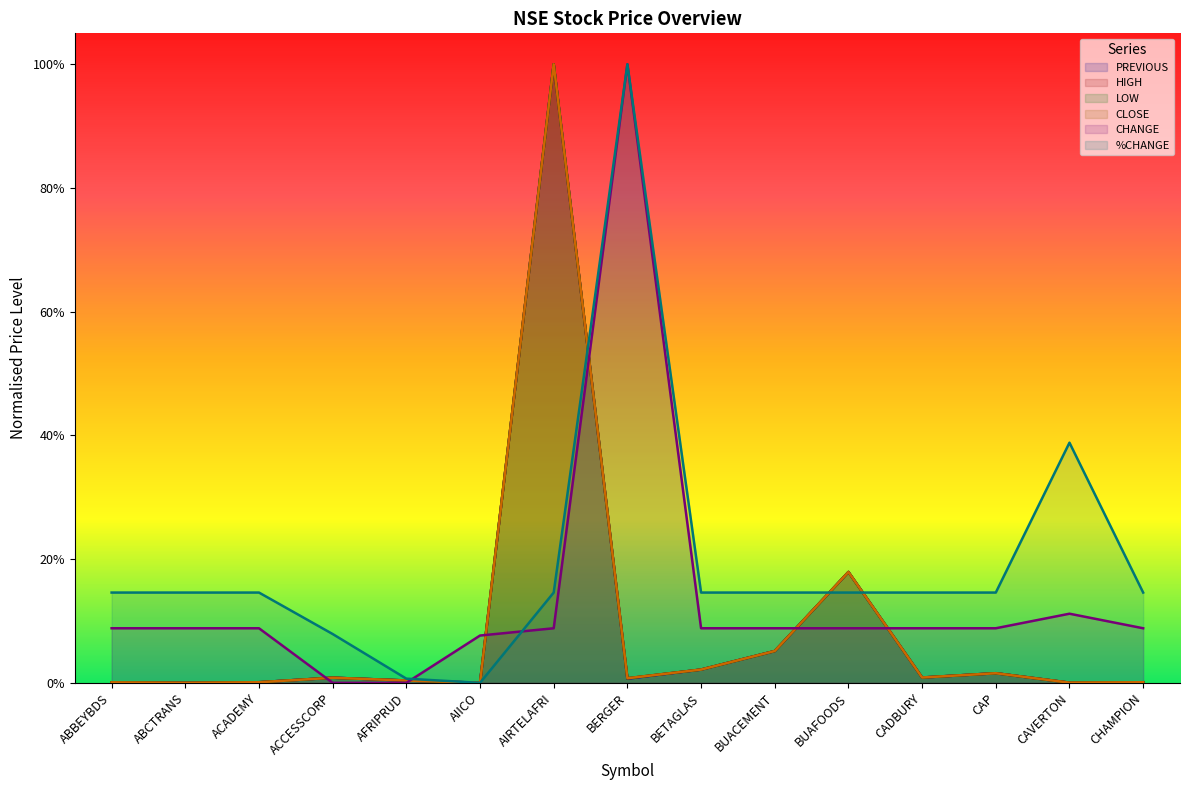

Is it true that HIGH equals 0.0 at CHAMPION?

False